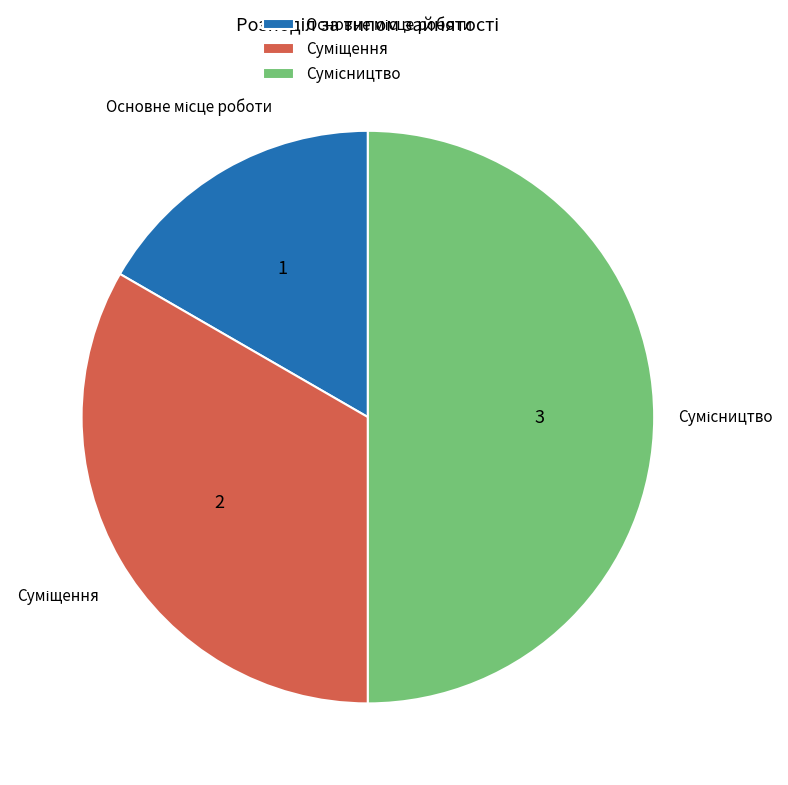

Is there any slice that represents more than half of the pie?

No